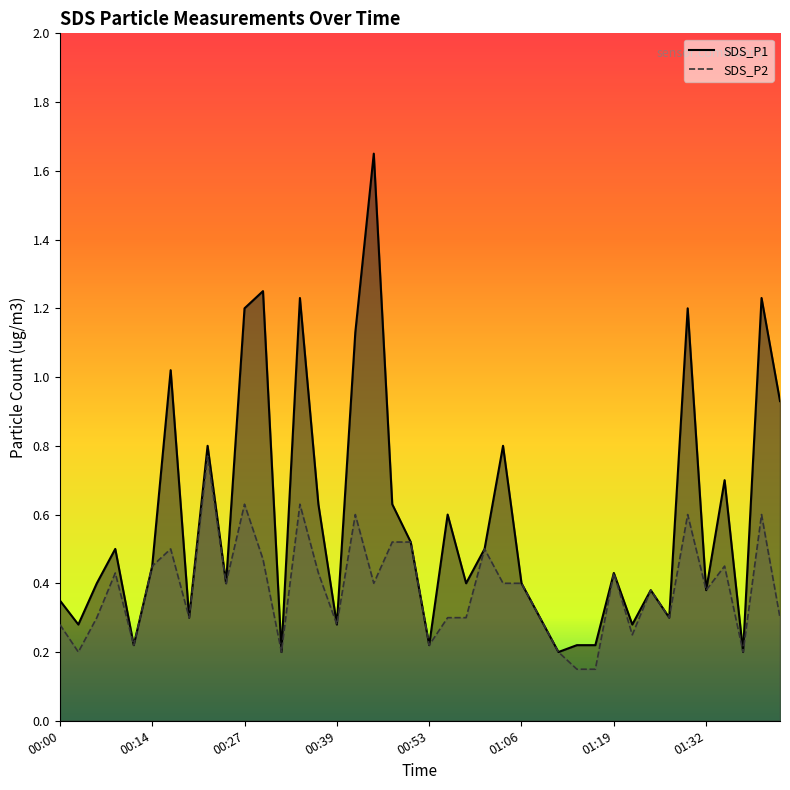

Does the chart display data point markers on the line(s)?

No